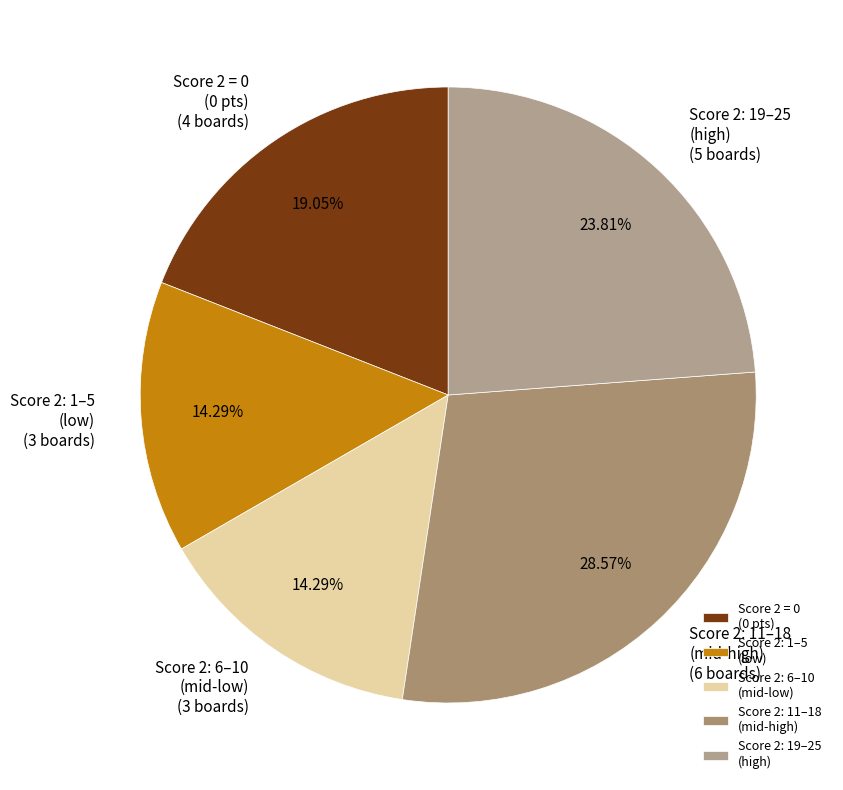

Approximately how many times larger is the value at Score 2: 11–18 (mid-high) compared to Score 2: 19–25 (high)?

1.2